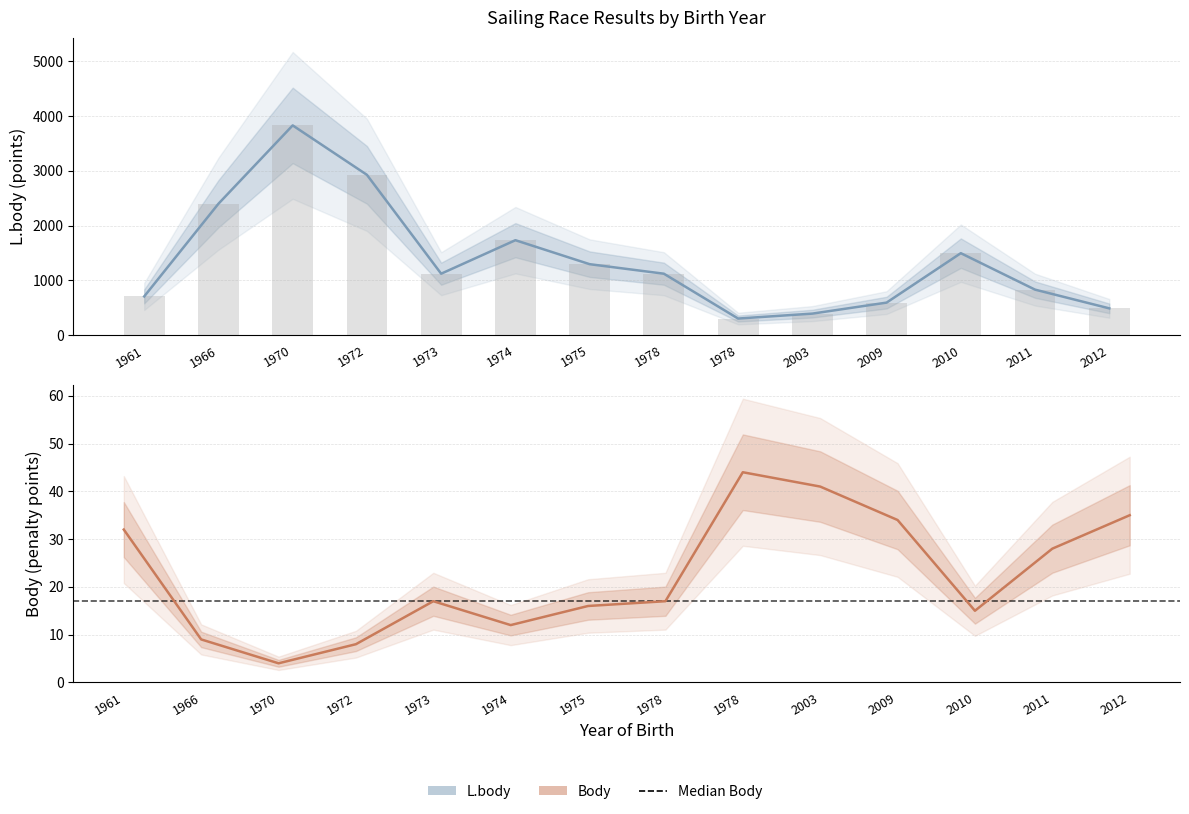

What is the difference between the second highest and minimum values in the Body series?

37